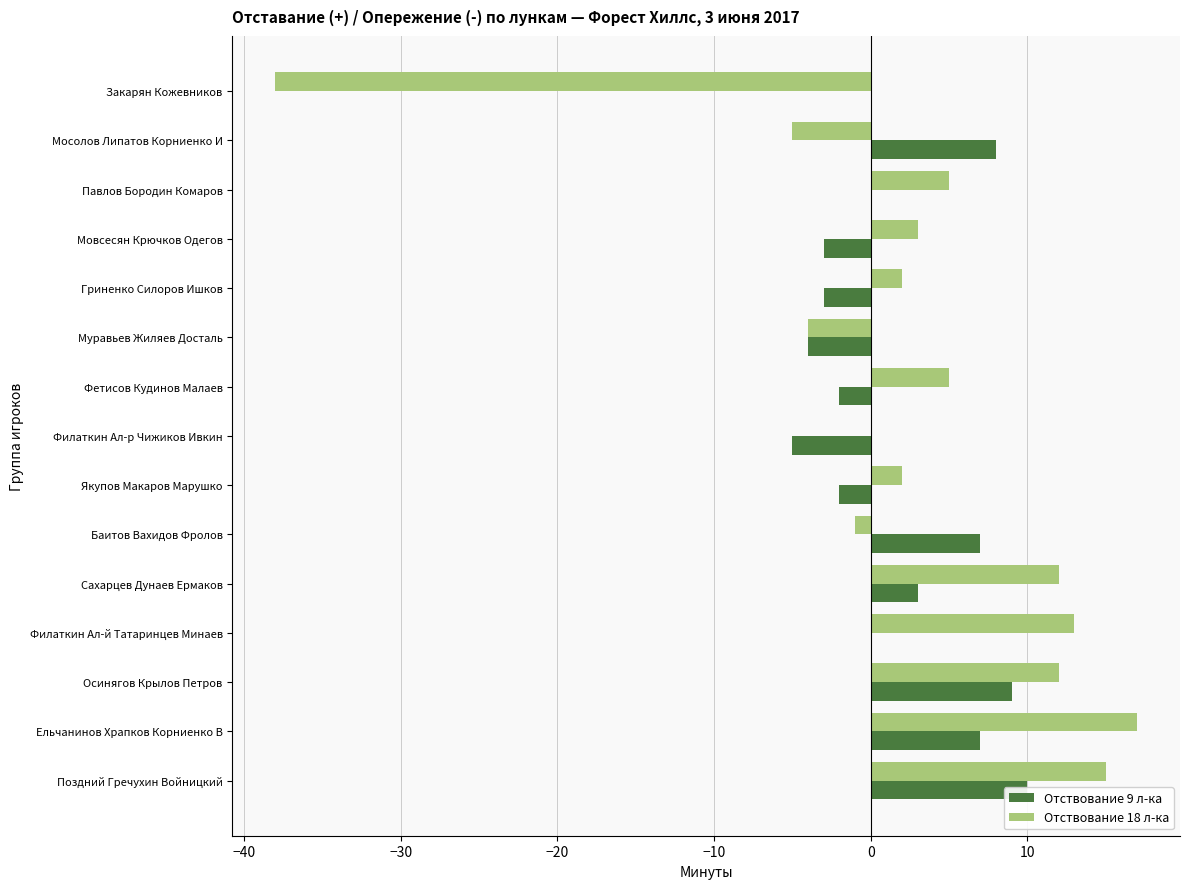

How many data points in Отствование 18 л-ка are above 3?

7